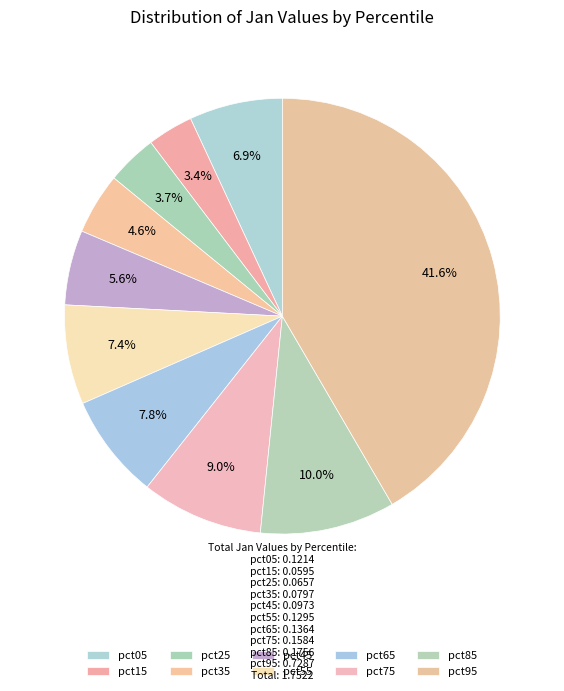

To the nearest percent, what is the difference between the pct75 and pct95 slice percentages?

33%